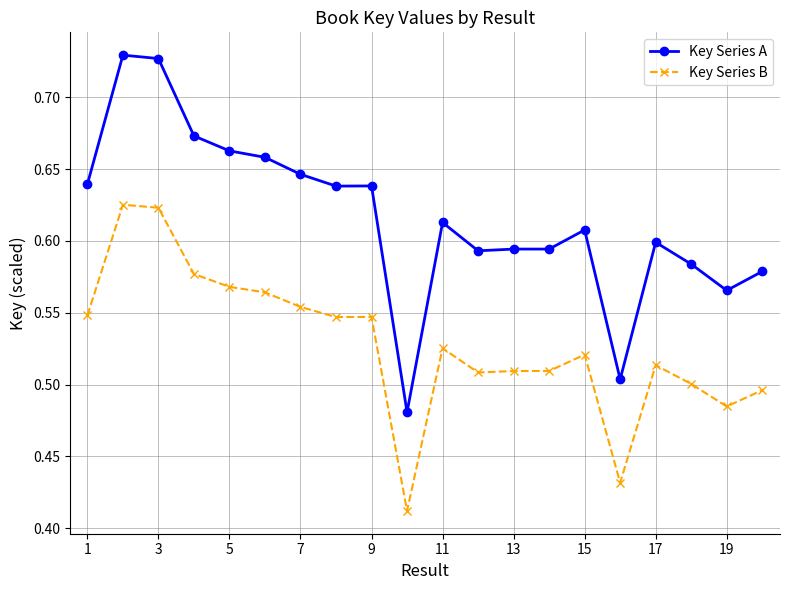

True or false: Key Series A and Key Series B cross at least once.

False